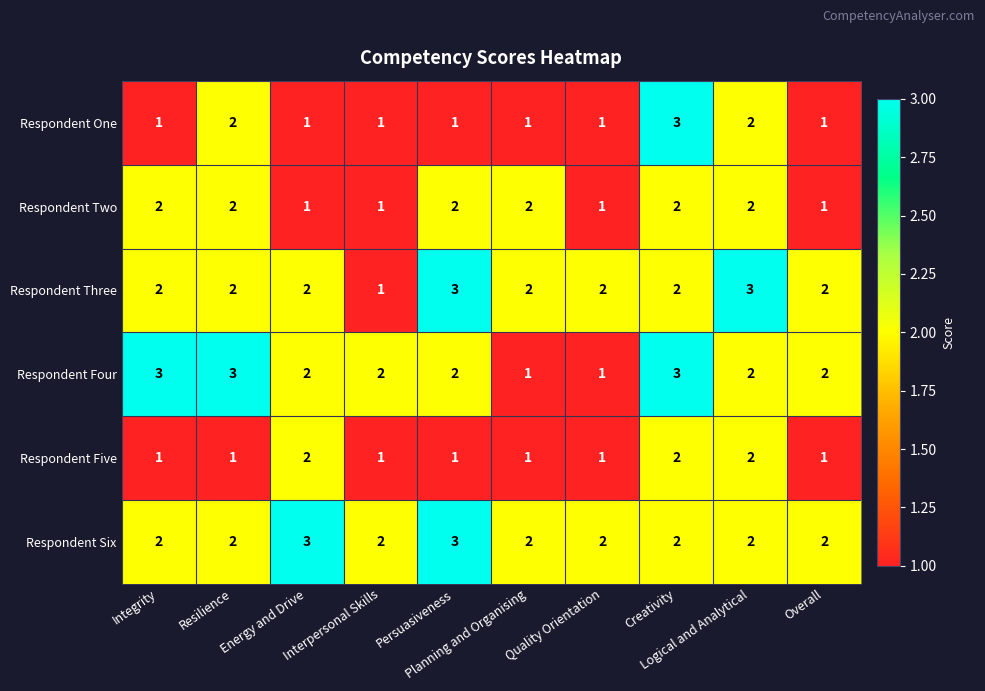

How many Respondent Three values are between 2 and 3?

9